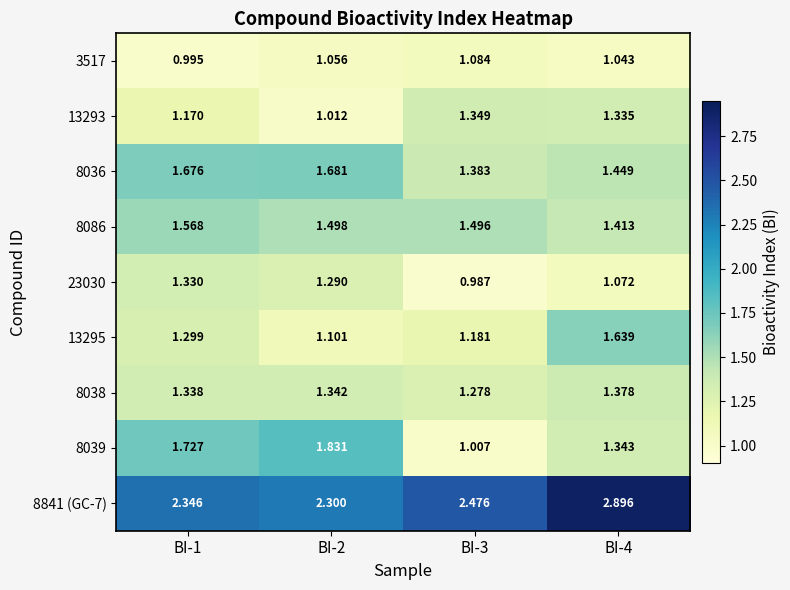

Is the value of 13295 at BI-4 greater than the value of 8841 (GC-7) at BI-3?

No